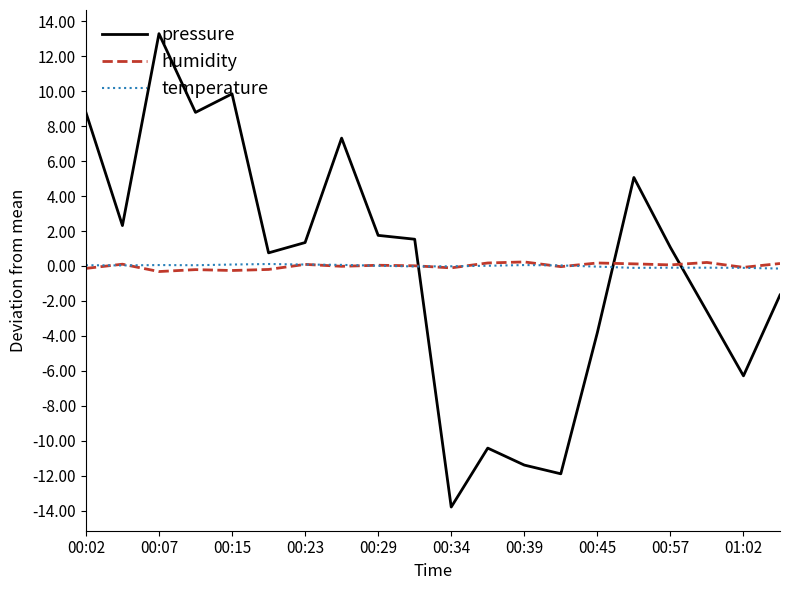

What is the greatest value displayed?

13.3